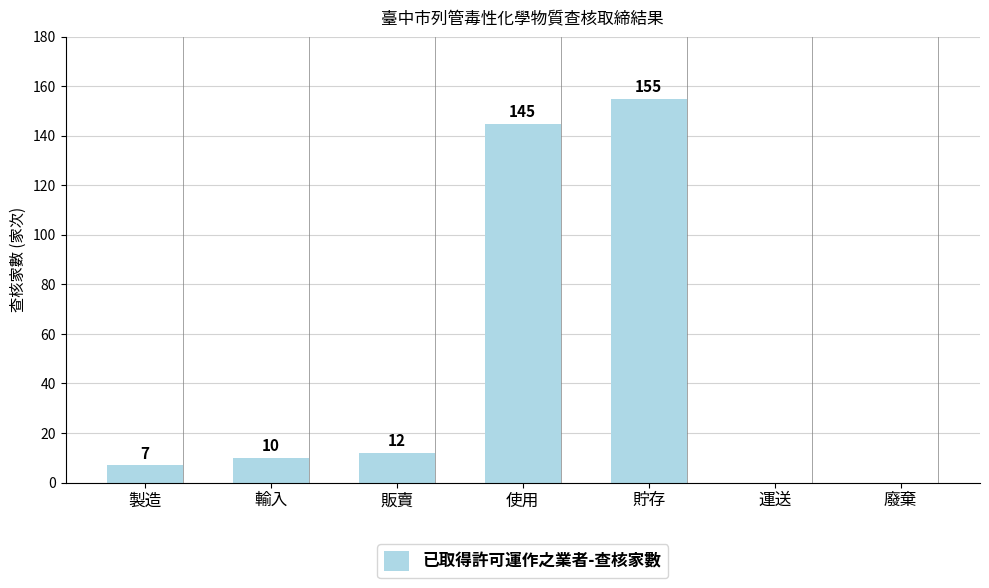

What is the sum of all values?

329